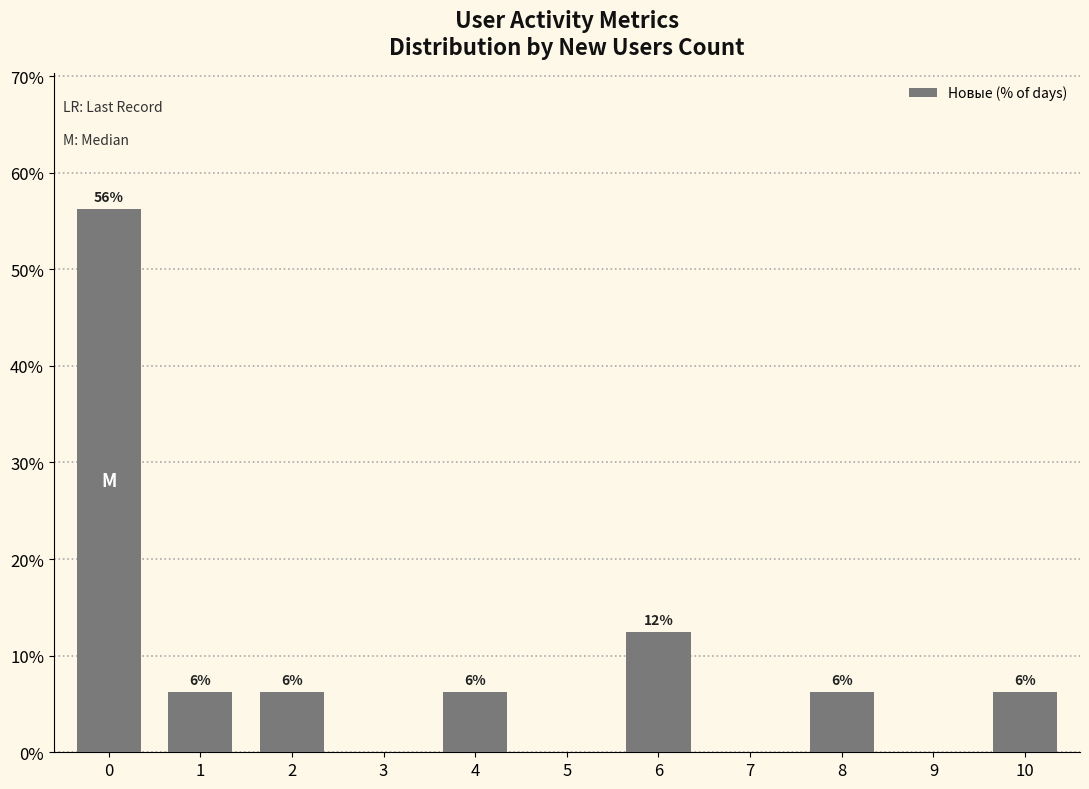

Reading left to right, transcribe all the data shown in this chart.

56.2	6.2	6.2	0.0	6.2	0.0	12.5	0.0	6.2	0.0	6.2